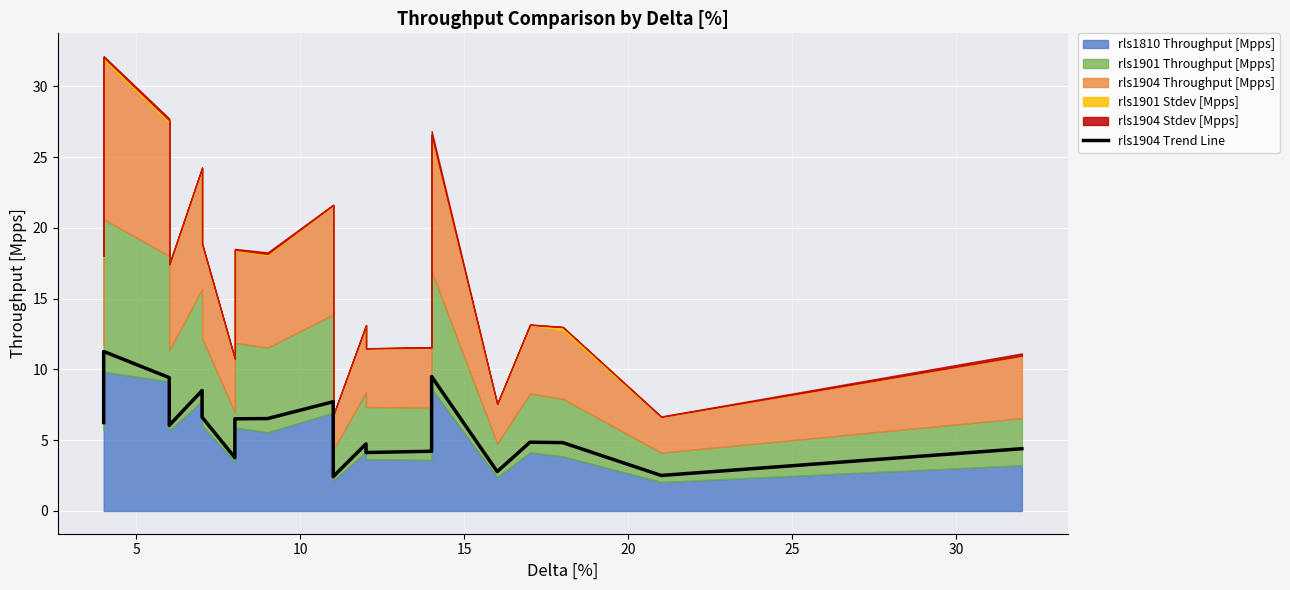

How many points are higher than both their immediate neighbors (excluding endpoints)?

6